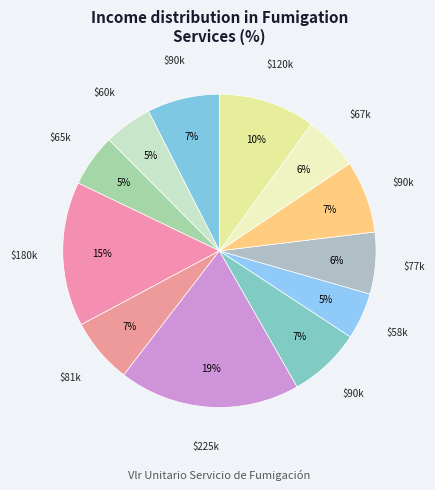

How many slices are in this pie chart?

12